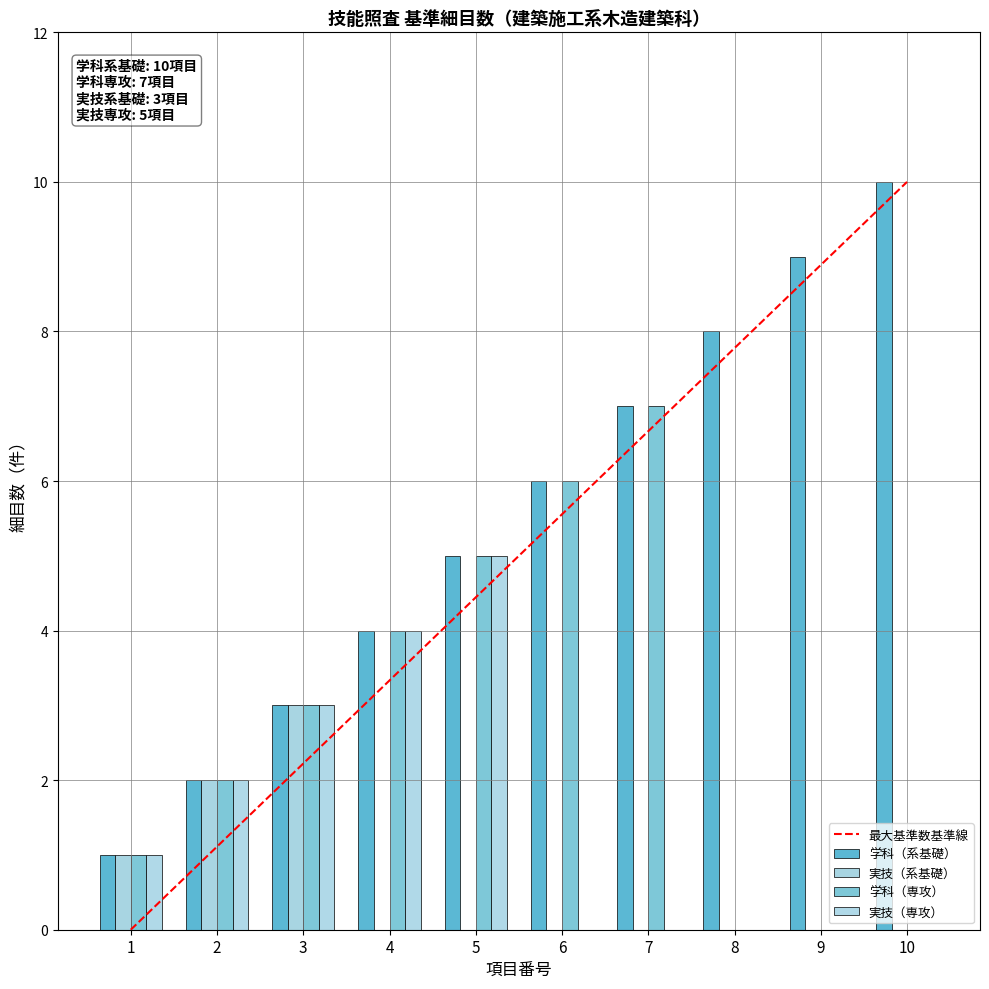

Is it true that 学科（系基礎） equals 3 at 3?

True